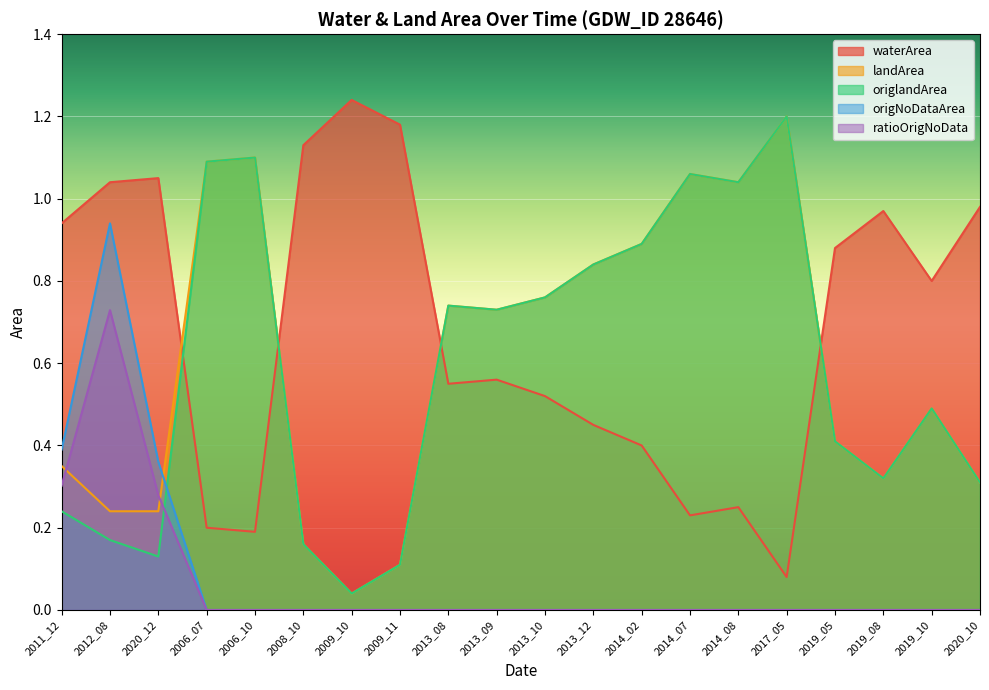

What is the difference between the maximum and minimum values in the ratioOrigNoData series?

0.7